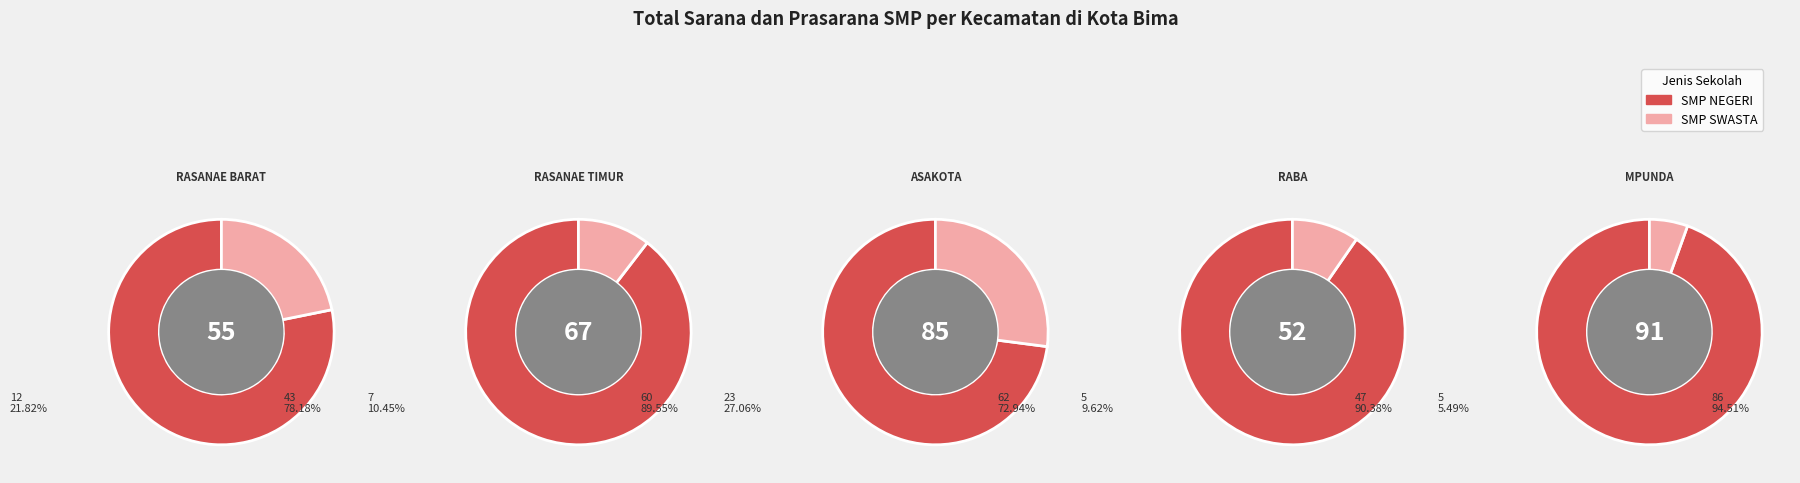

Rank the series by their average value, from lowest to highest.

SMP SWASTA, SMP NEGERI